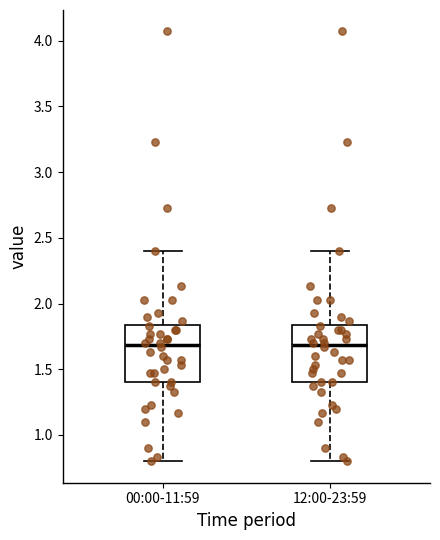

Reading left to right, read every box against the y-axis: the position of its median line, the range the box covers, and the ends of its whiskers. The values are not printed on the chart, so give them approximately, as read against the axis.

00:00-11:59: median 1.70, box 1.40 to 1.85, whiskers 0.80 to 2.40
12:00-23:59: median 1.70, box 1.40 to 1.85, whiskers 0.80 to 2.40